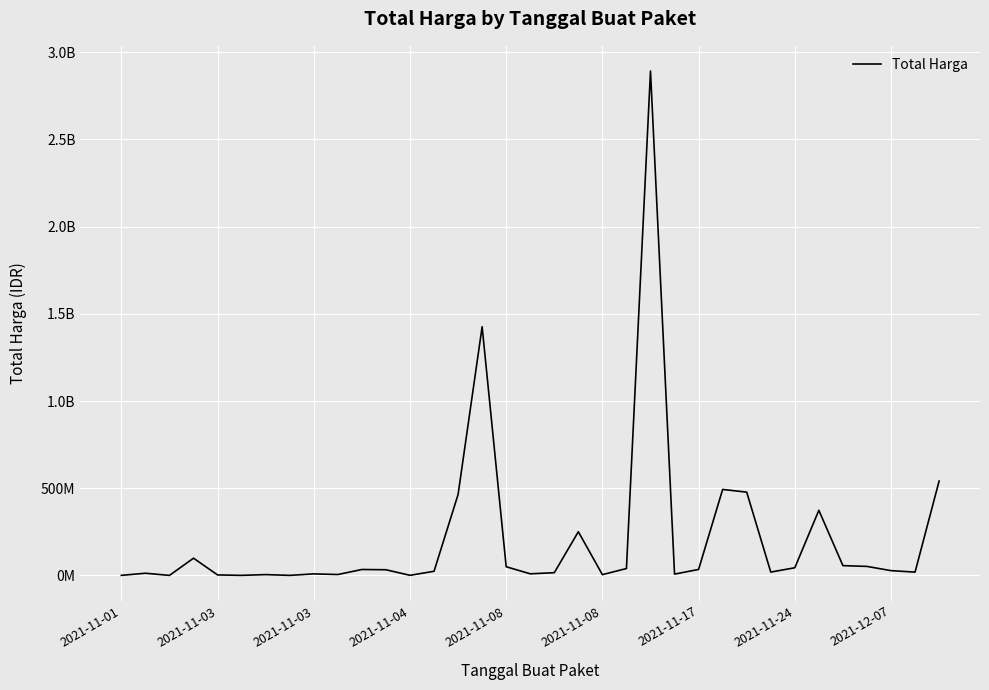

Is this an area chart (filled region under the line)?

No